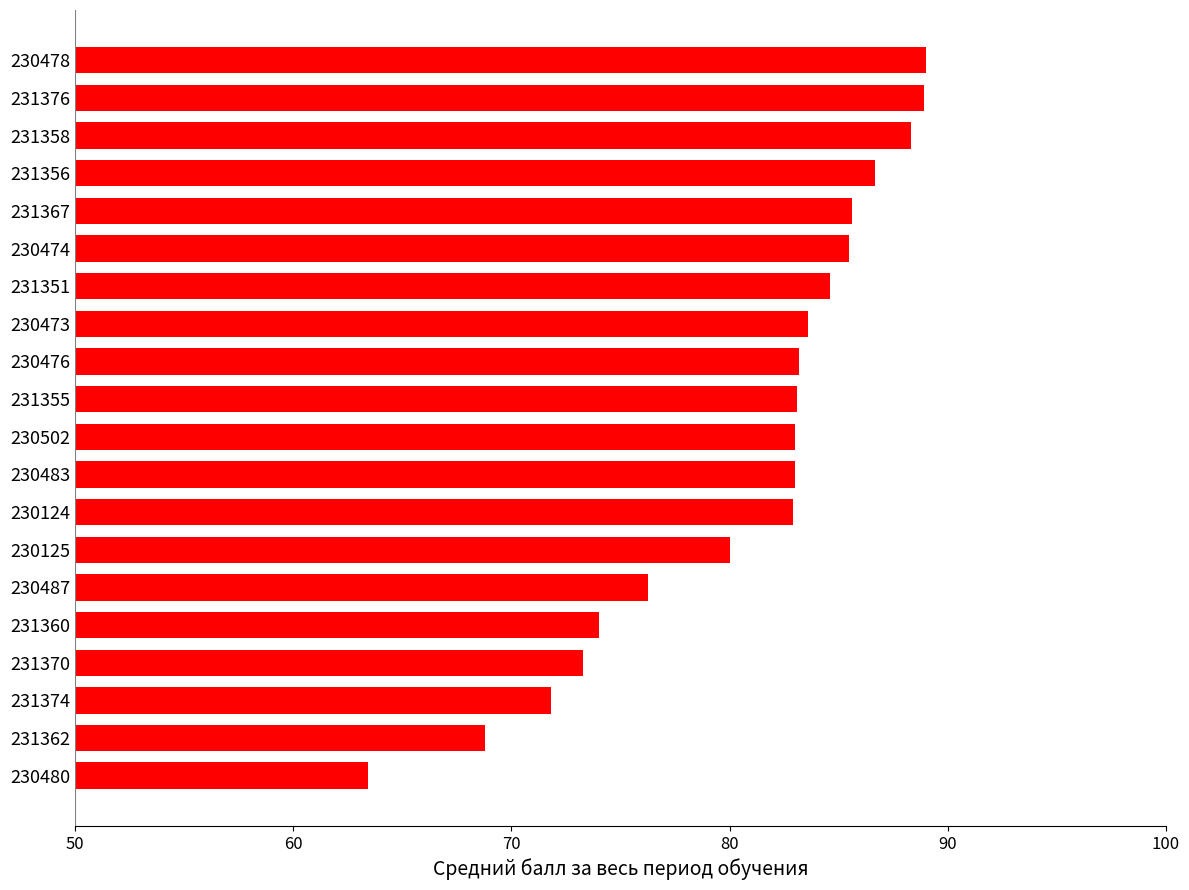

Which category has the lowest value across all series?

230480